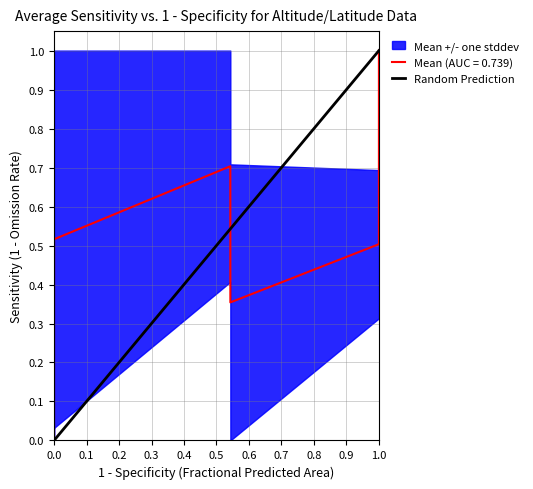

Between 0.0 and 1.0, which is larger?

1.0